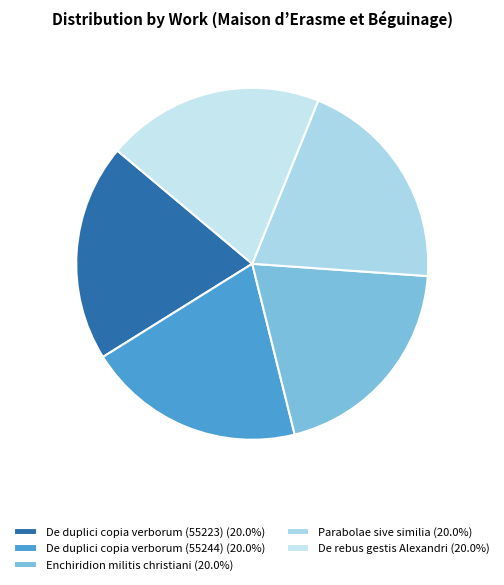

Is it true that Enchiridion militis christiani is 20% of the pie?

True